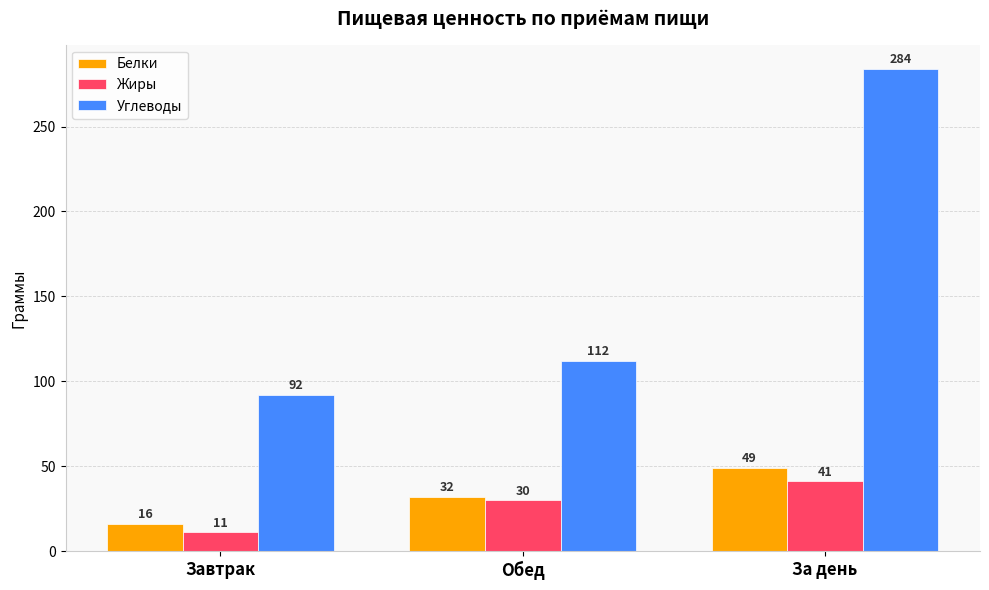

The Жиры series shows 54 at За день. True or false?

False